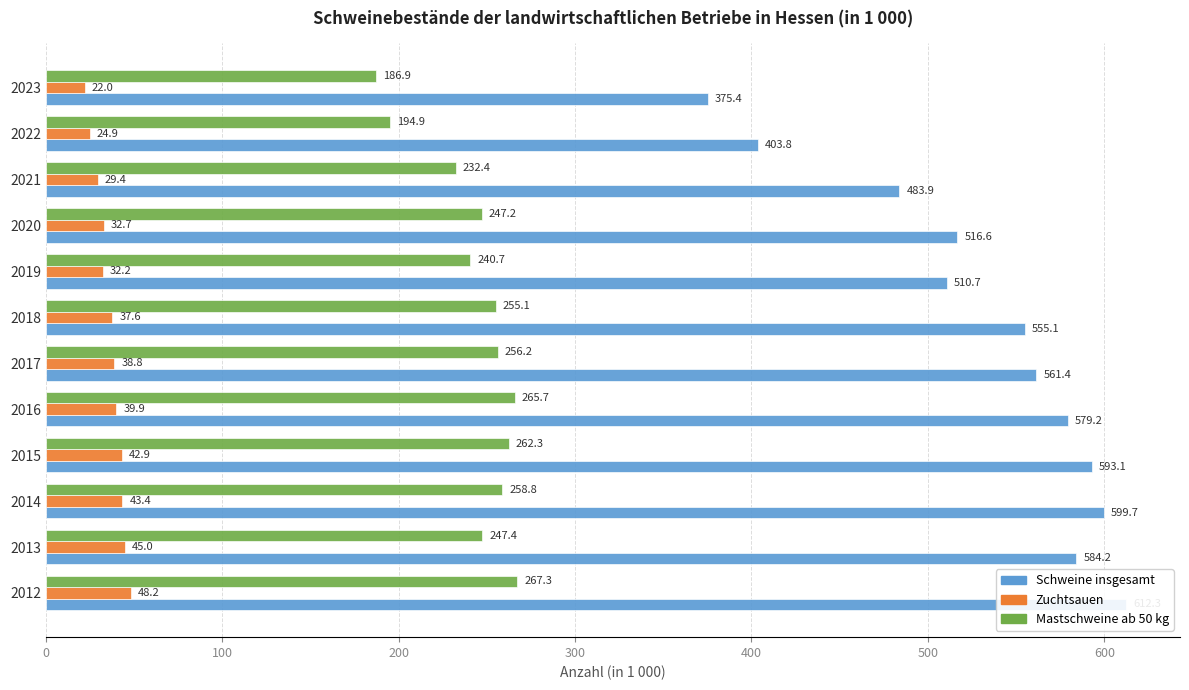

Rank the series by their maximum value, from highest to lowest.

Schweine insgesamt, Mastschweine ab 50 kg, Zuchtsauen